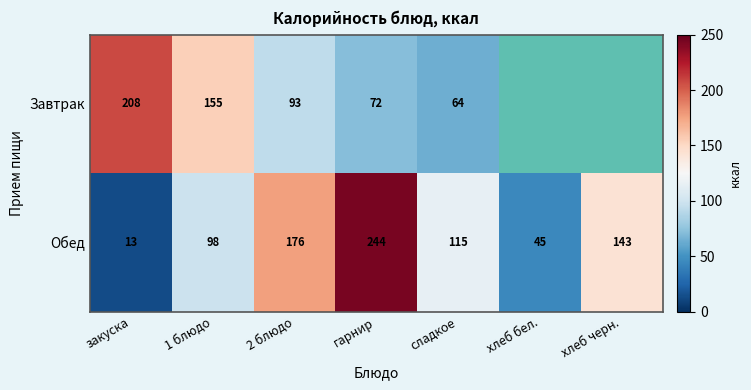

What is the difference between the second highest and second lowest values in the Обед series?

131